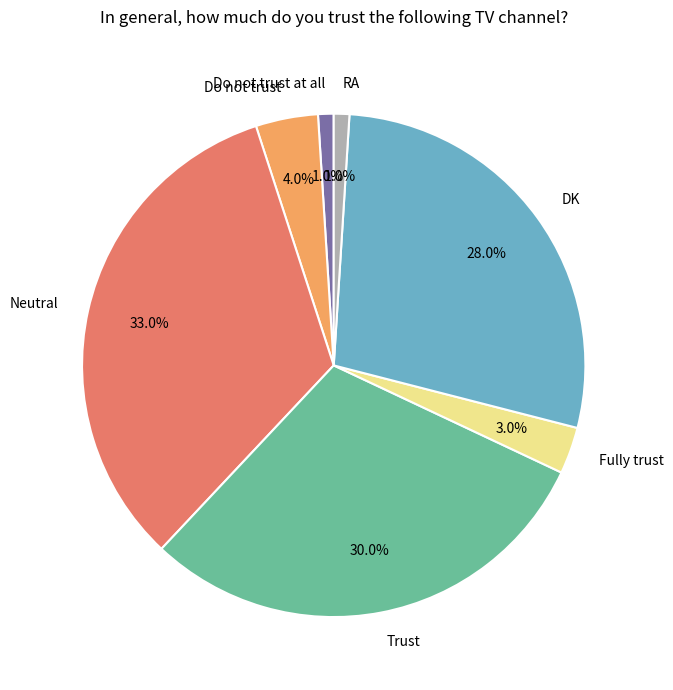

The Trust slice represents 30% of the pie. True or false?

True